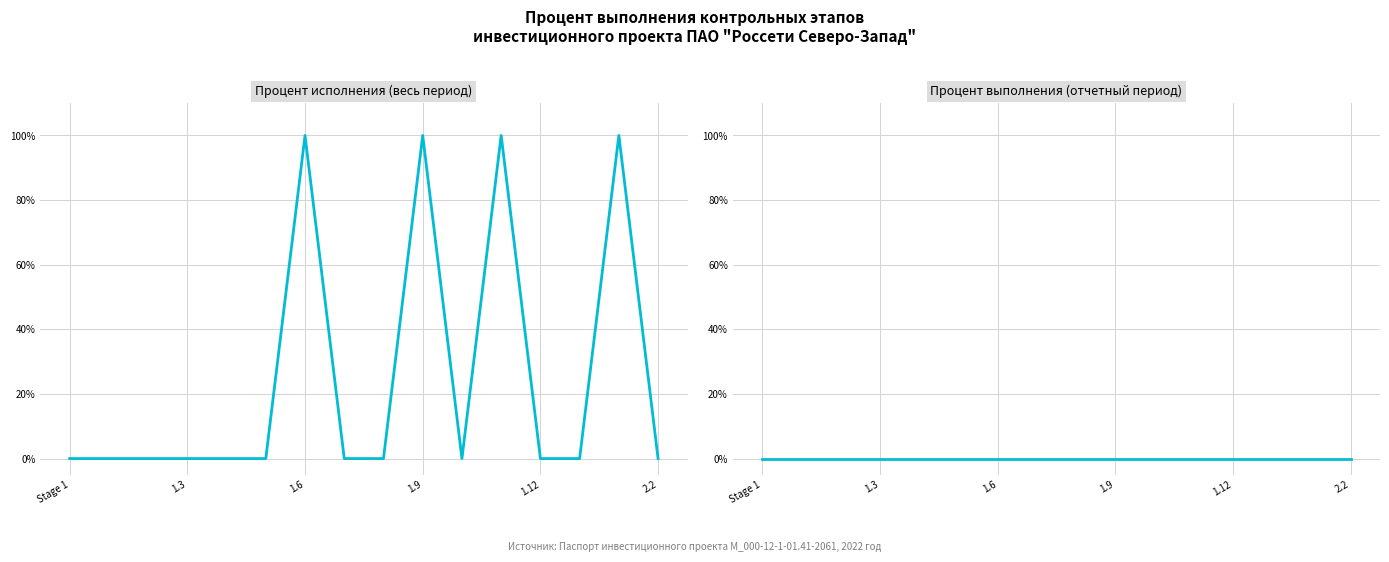

What is the label of the 14th point from the left?

13